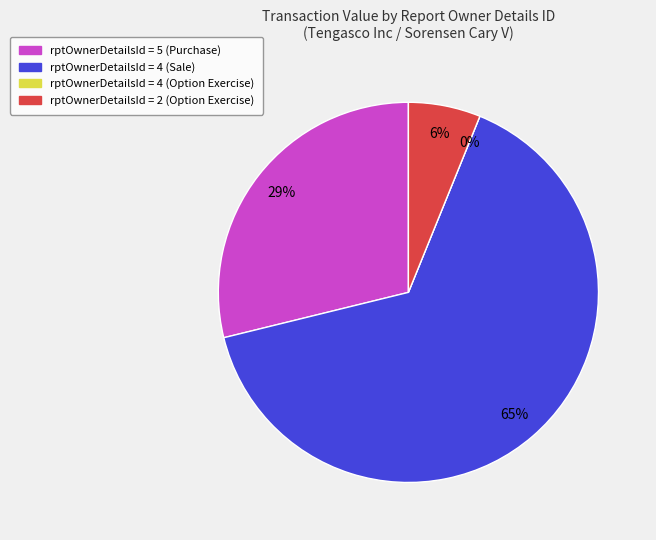

To the nearest percent, what is the difference between the largest and smallest slice percentages?

65%